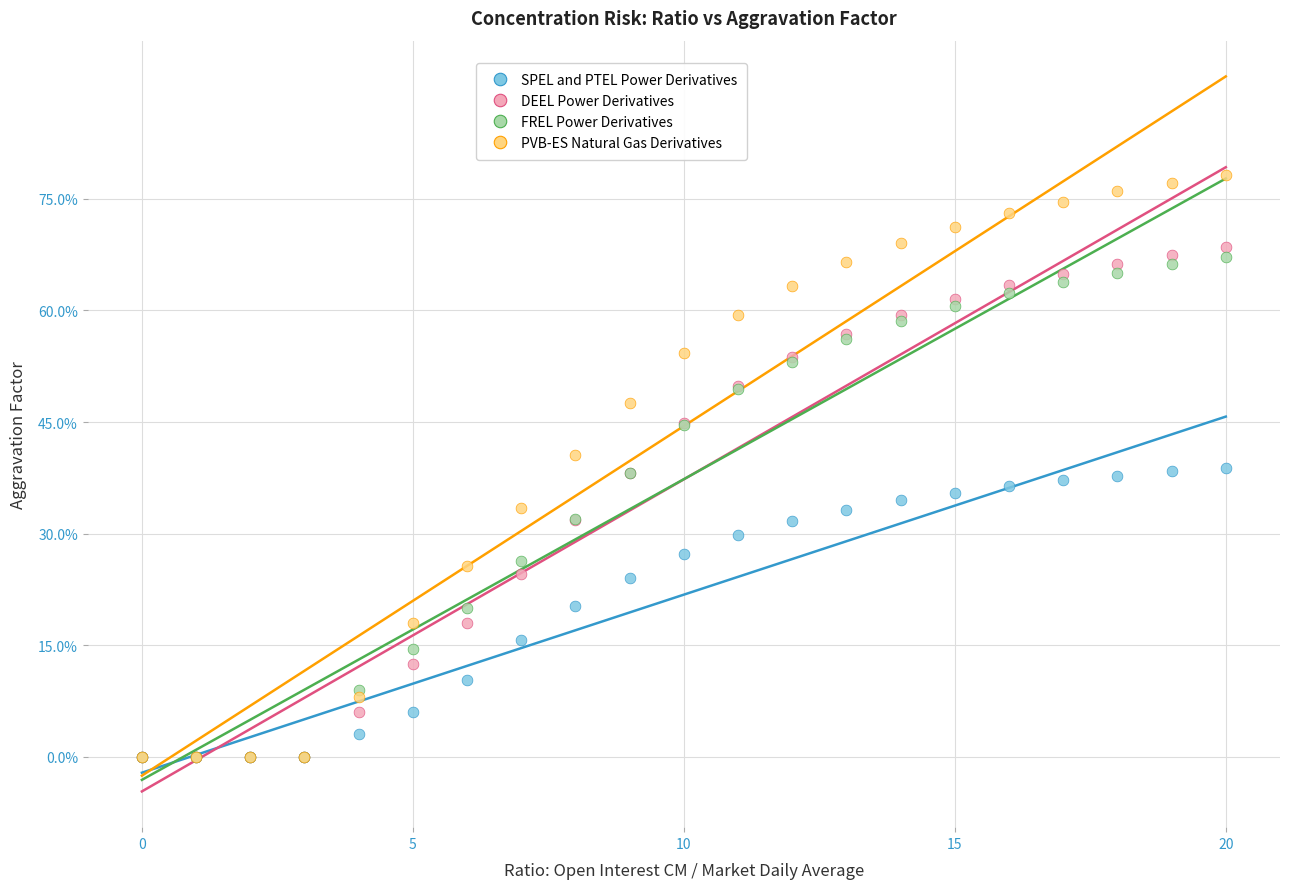

What are all the series names shown in the legend?

SPEL and PTEL Power Derivatives, DEEL Power Derivatives, FREL Power Derivatives, PVB-ES Natural Gas Derivatives